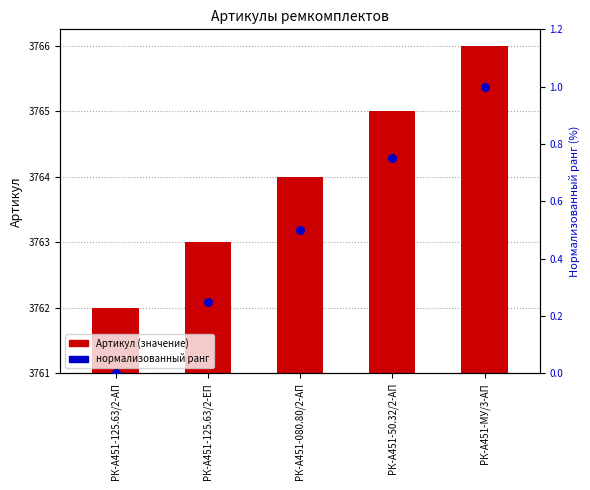

Which series has the largest Y range (max minus min)?

Артикул (значение)